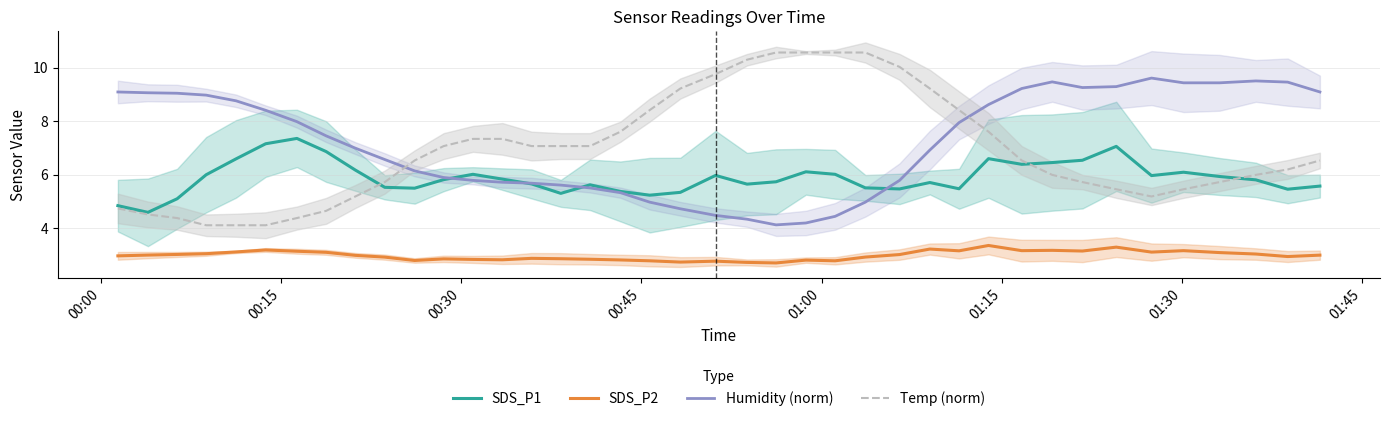

How many interior local valleys does the SDS_P1 series have?

10